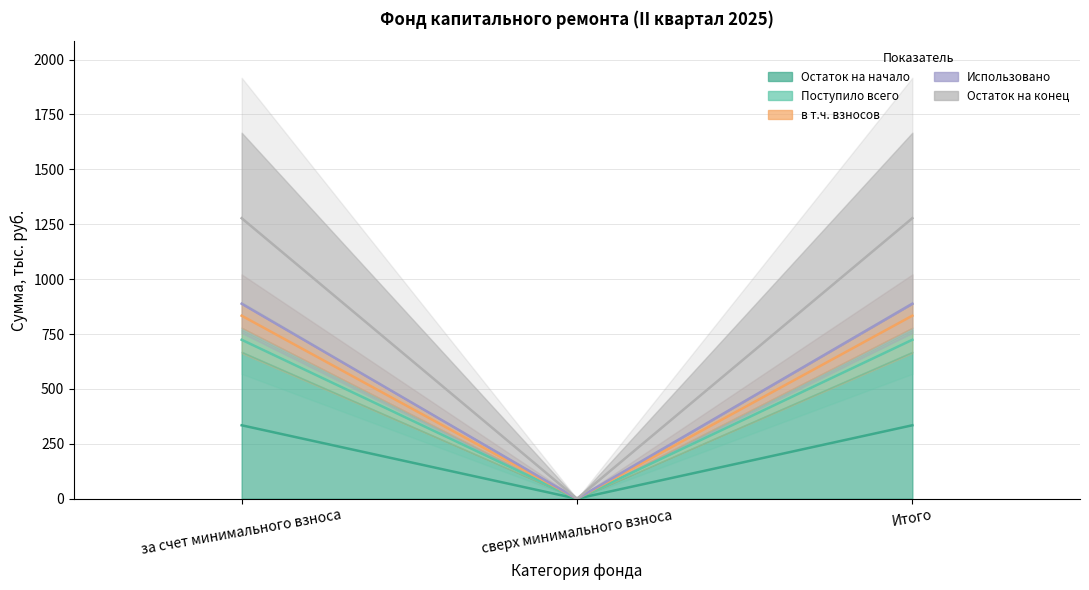

What is the sum of all Поступило всего values?

1447.7